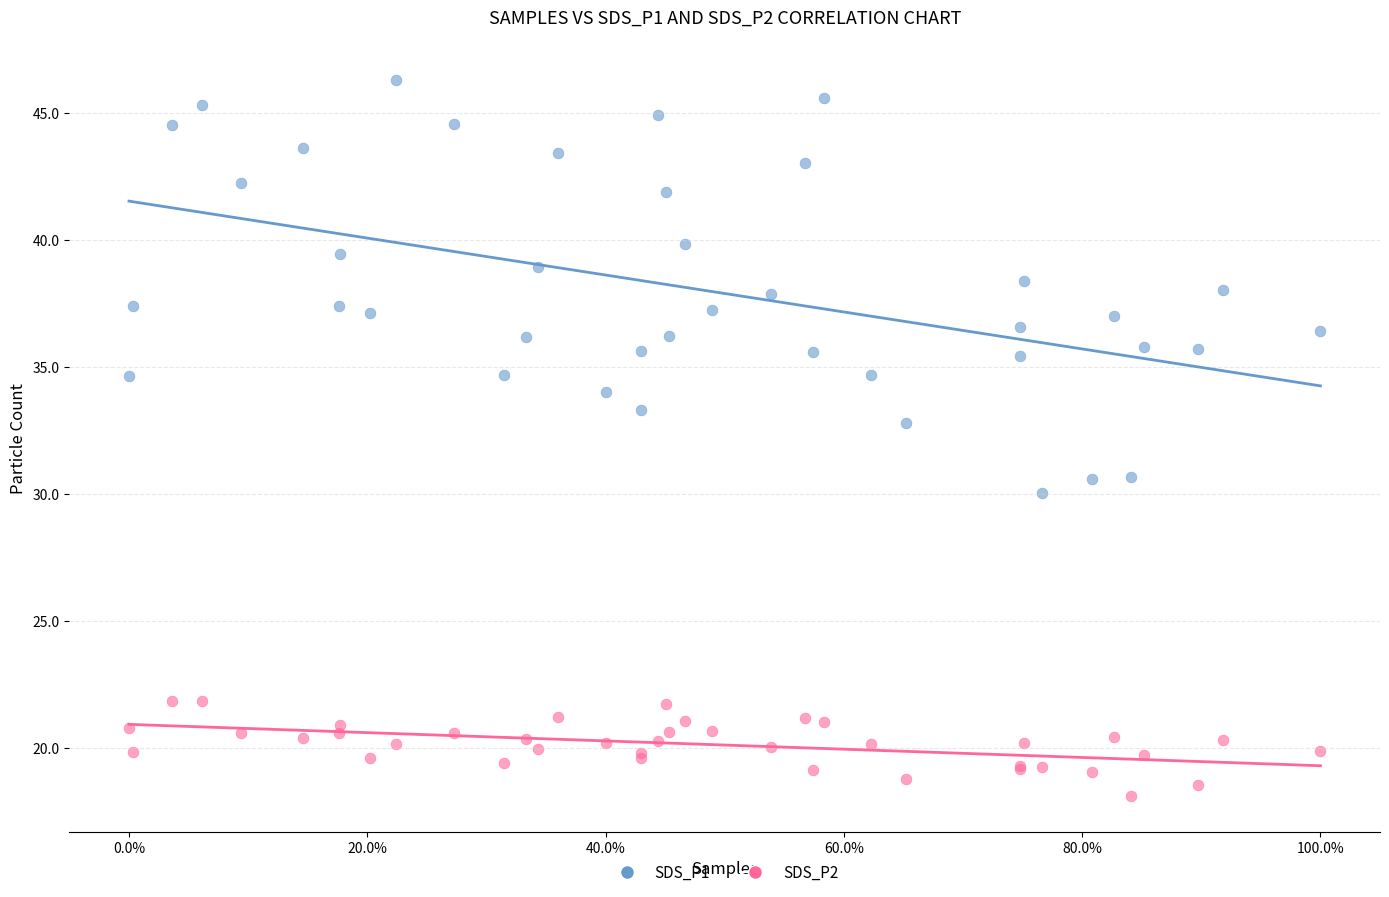

Which series contains the highest Y value?

SDS_P1